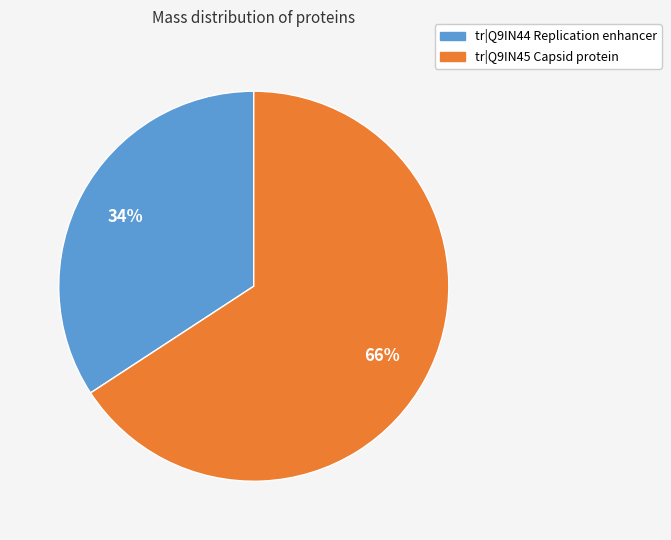

Is there a majority slice in this chart?

Yes